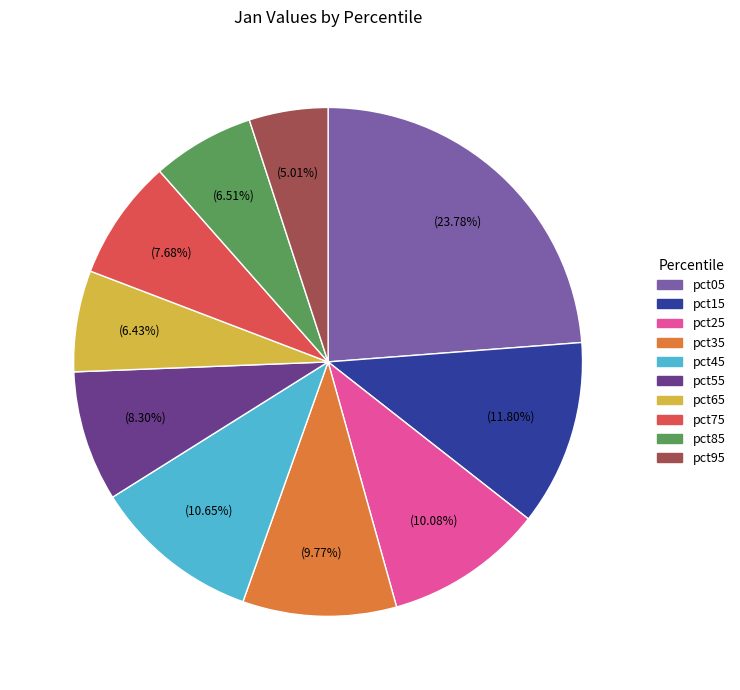

Combined, do pct35 and pct65 account for over 50%?

No